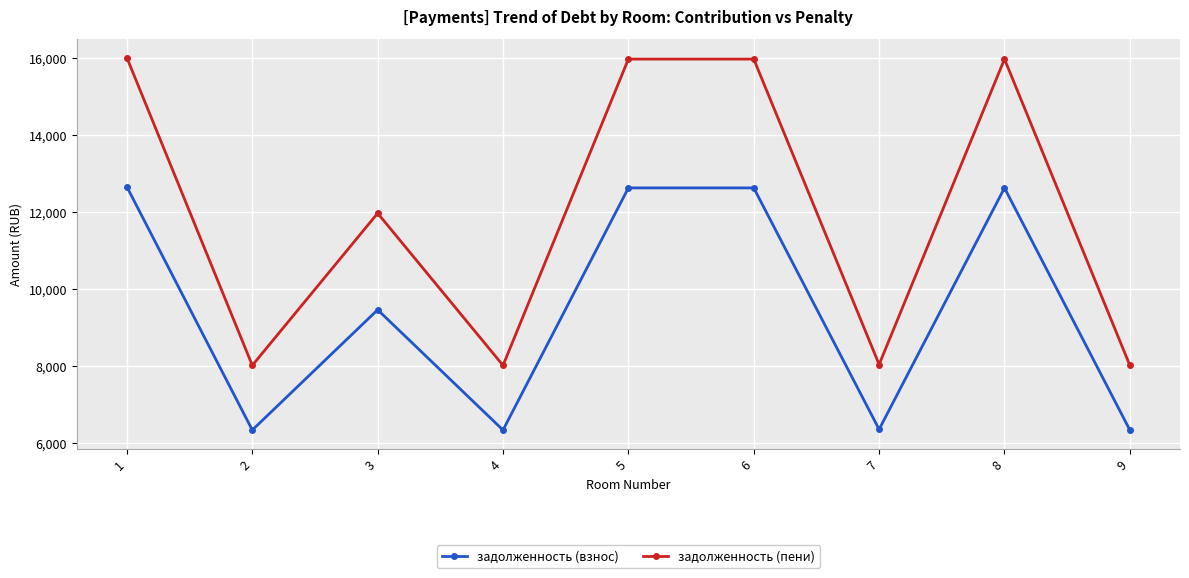

How many interior local valleys does the задолженность (взнос) series have?

3